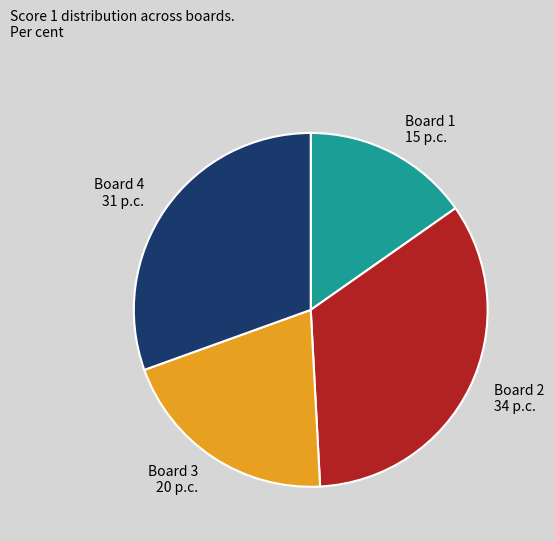

Which has a higher value, Board 1 15 p.c. or Board 3 20 p.c.?

Board 3 20 p.c.